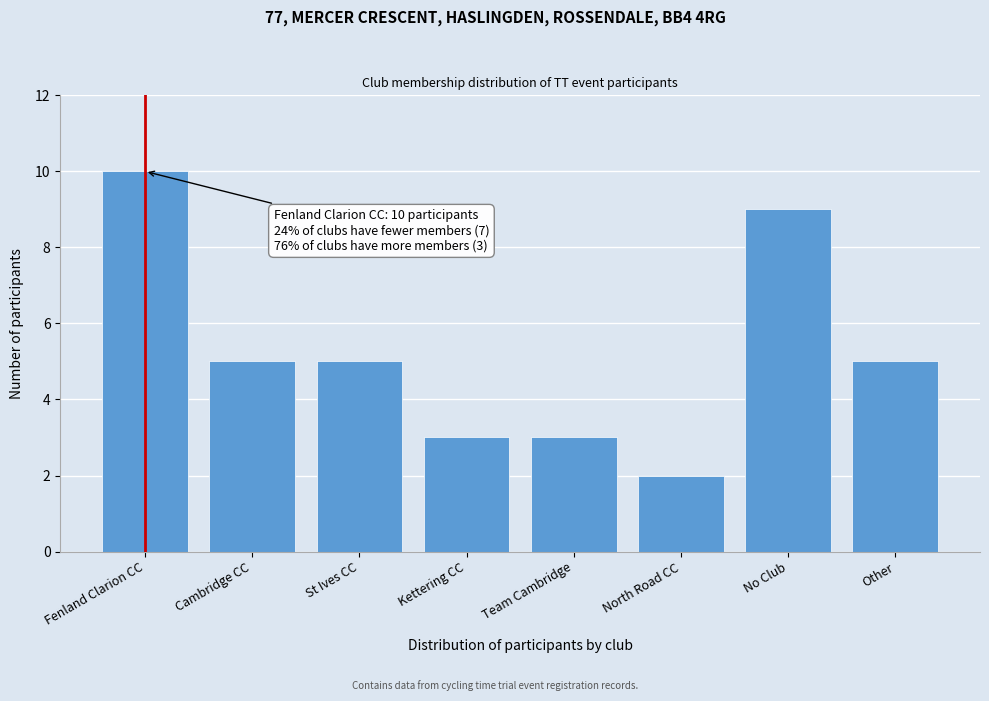

Reading left to right, list all the values displayed in this chart.

Fenland Clarion CC=10	Cambridge CC=5	St Ives CC=5	Kettering CC=3	Team Cambridge=3	North Road CC=2	No Club=9	Other=5